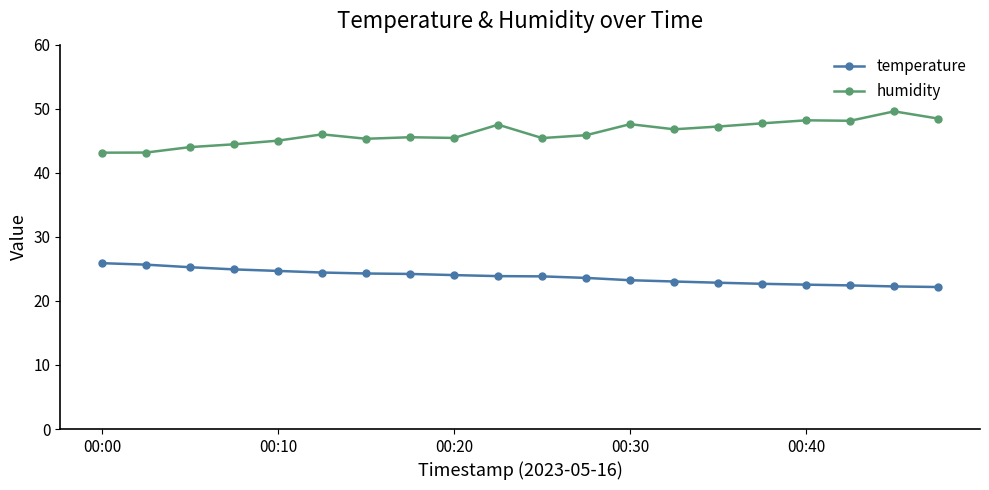

List the series in order of their overall mean, highest first.

humidity, temperature